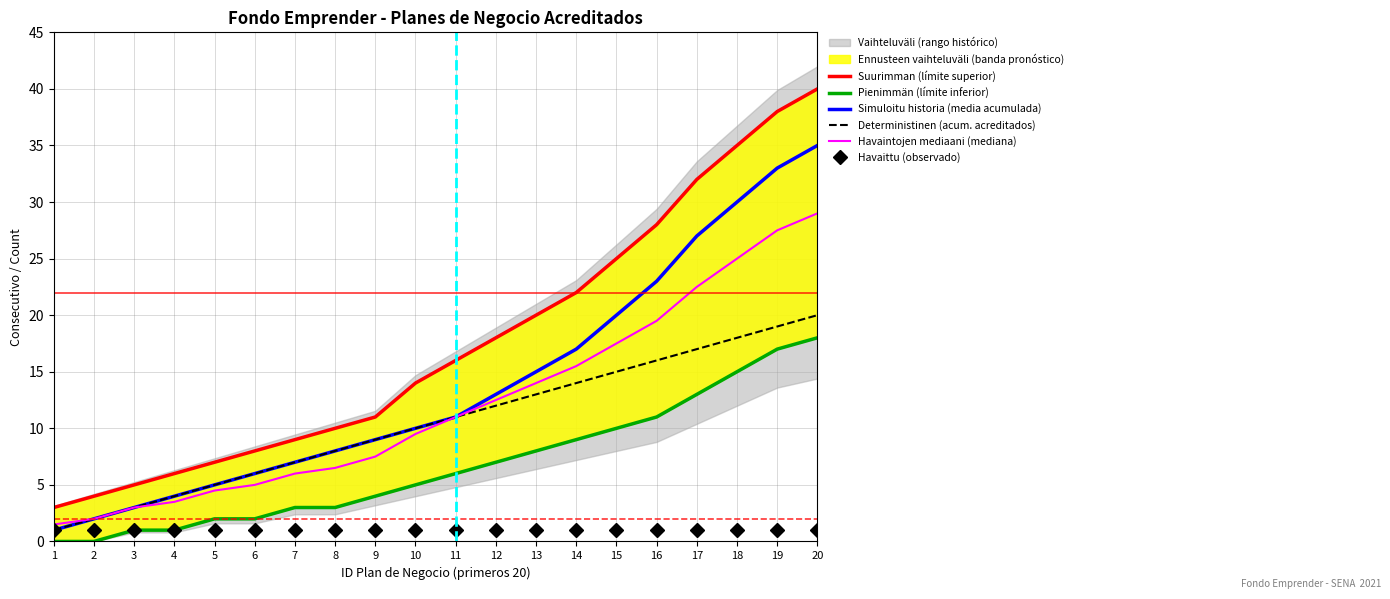

What is the value of the Havaintojen mediaani (mediana) point at the 5th from the left?

4.5